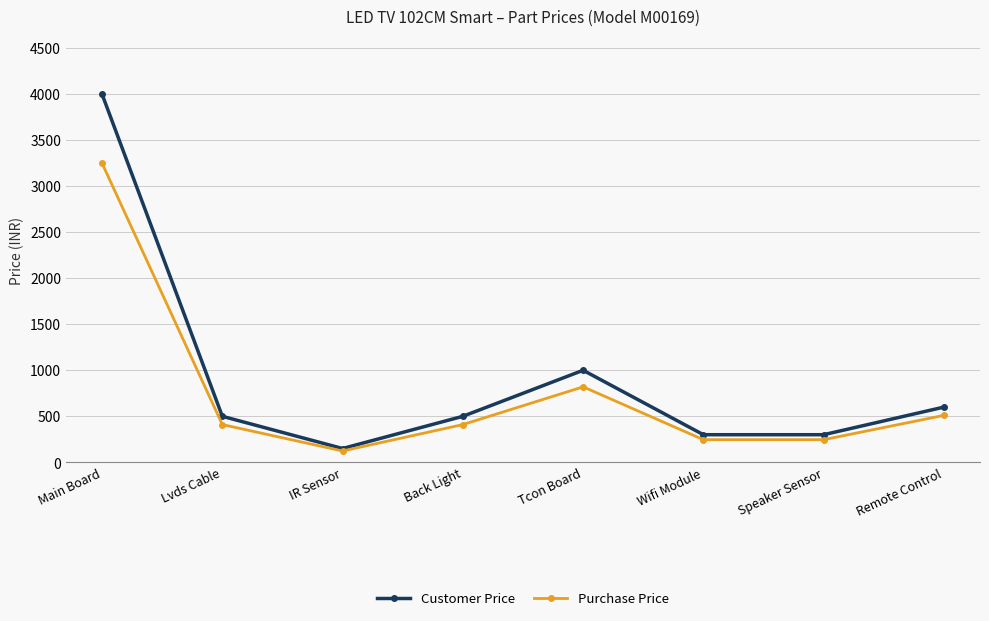

What is the difference between the second highest and minimum values in the Customer Price series?

850